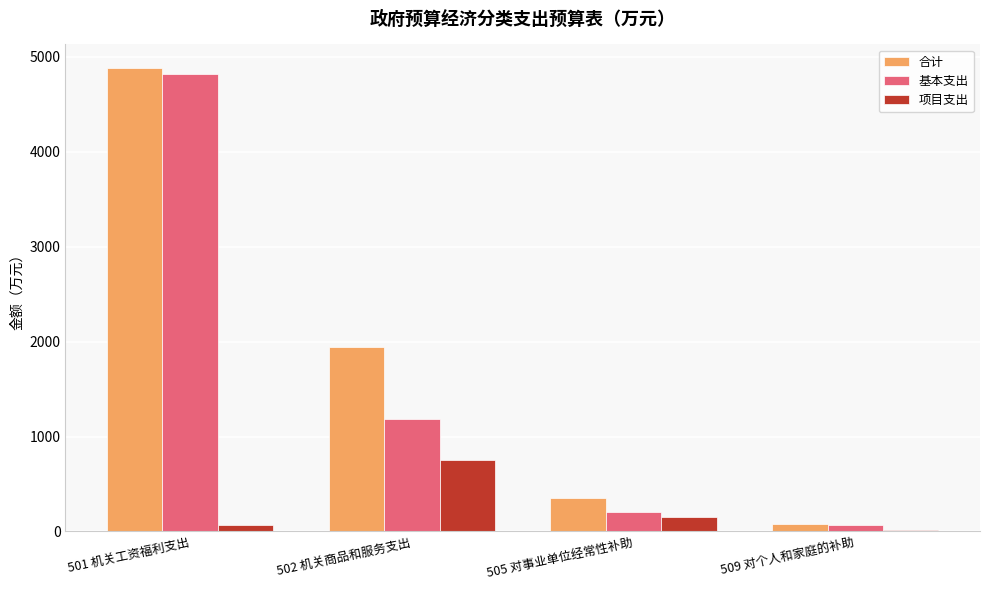

What is the total value across all series at 501 机关工资福利支出?

9770.7